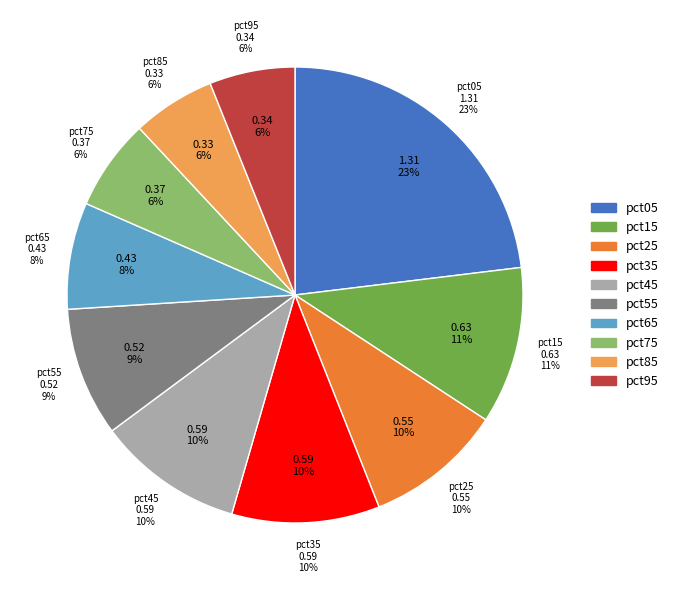

Does any single category account for the majority?

No